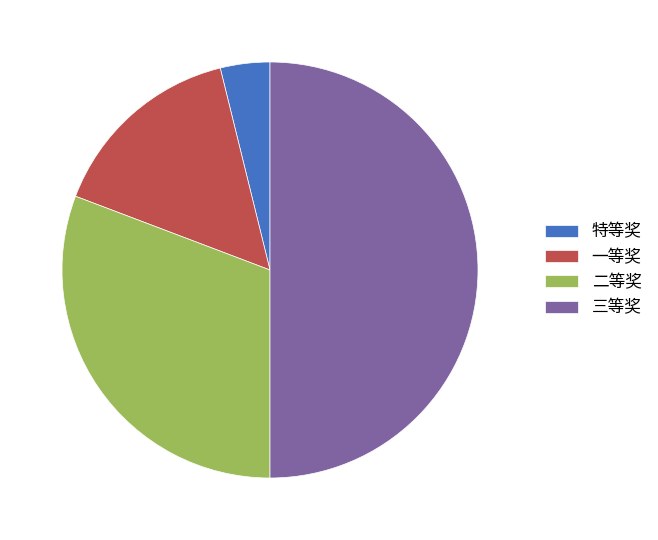

Which slice is the largest?

三等奖